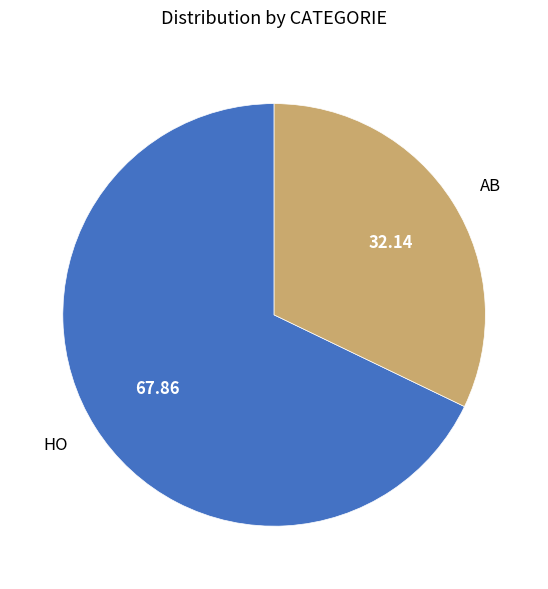

Rank the categories by value from lowest to highest.

AB, HO